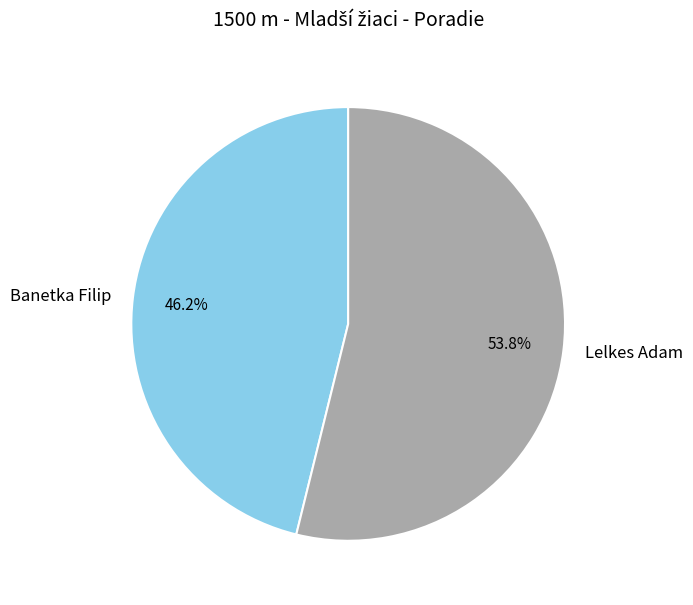

What percentage do Banetka Filip and Lelkes Adam together represent?

100.0%